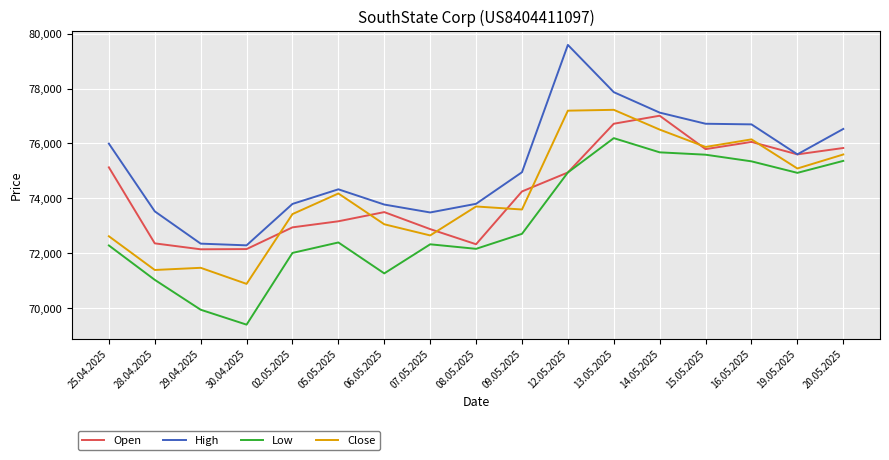

True or false: High and Low cross at least once.

False